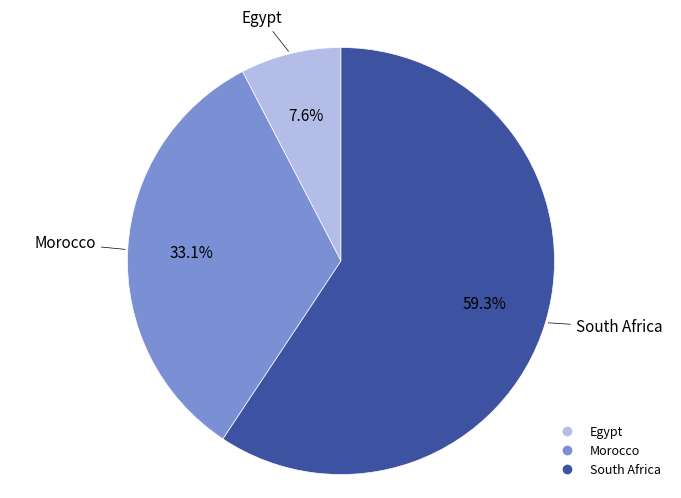

What is the largest slice in the pie chart?

South Africa